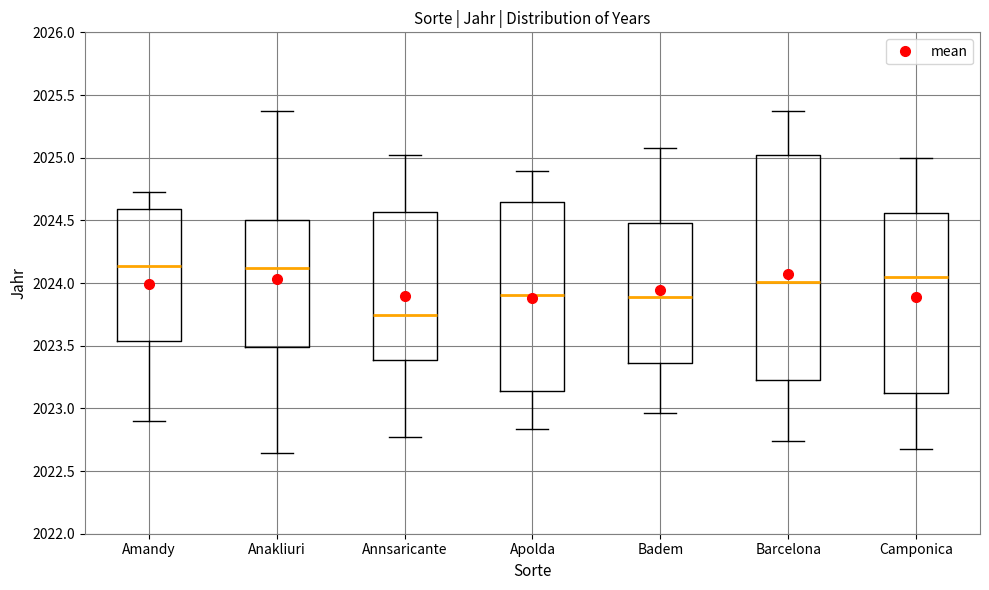

Reading left to right, read every box against the y-axis: the position of its median line, the range the box covers, and the ends of its whiskers. The values are not printed on the chart, so give them approximately, as read against the axis.

Amandy: median 2024.15, box 2023.55 to 2024.60, whiskers 2022.90 to 2024.70
Anakliuri: median 2024.10, box 2023.50 to 2024.50, whiskers 2022.65 to 2025.40
Annsaricante: median 2023.75, box 2023.40 to 2024.55, whiskers 2022.75 to 2025.00
Apolda: median 2023.90, box 2023.15 to 2024.65, whiskers 2022.85 to 2024.90
Badem: median 2023.90, box 2023.35 to 2024.50, whiskers 2022.95 to 2025.05
Barcelona: median 2024.00, box 2023.25 to 2025.00, whiskers 2022.75 to 2025.35
Camponica: median 2024.05, box 2023.10 to 2024.55, whiskers 2022.70 to 2025.00